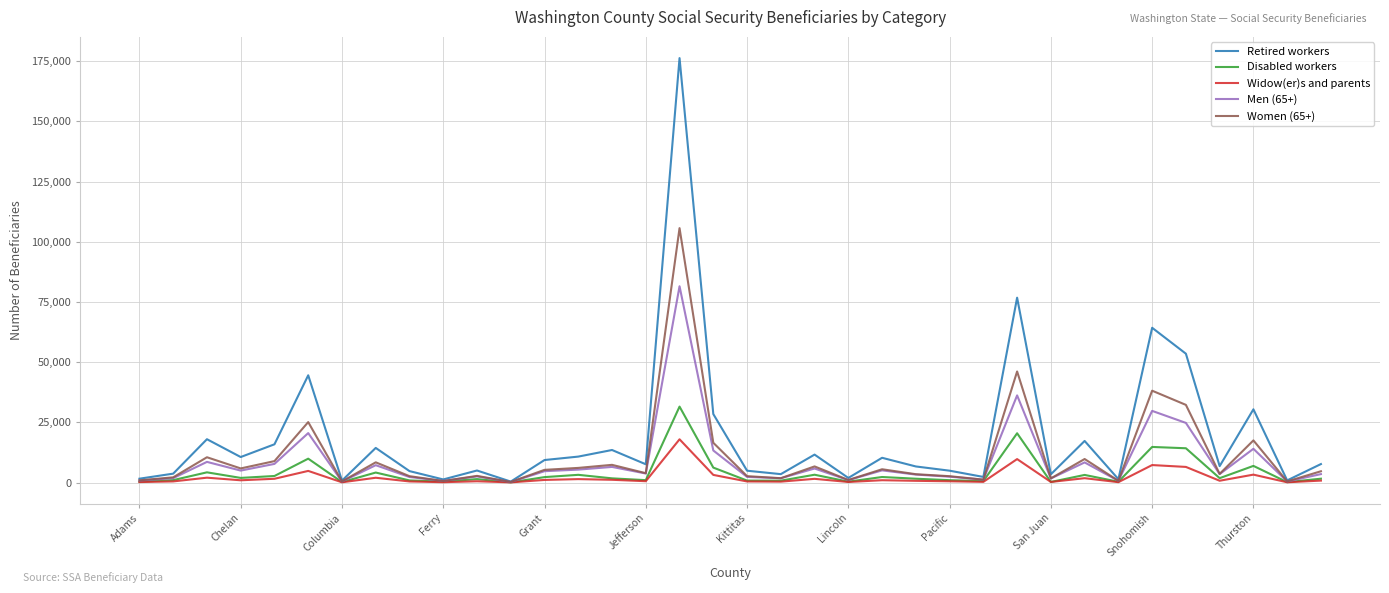

How many series are shown in this chart?

5